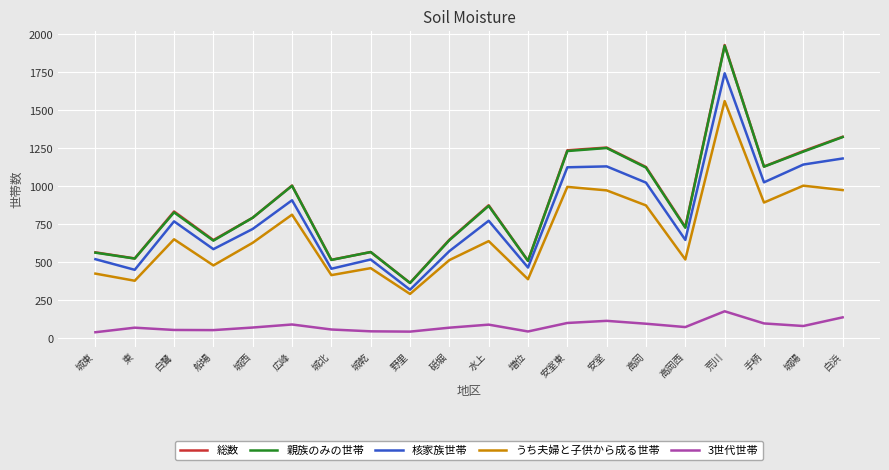

How many interior local valleys does the 核家族世帯 series have?

7